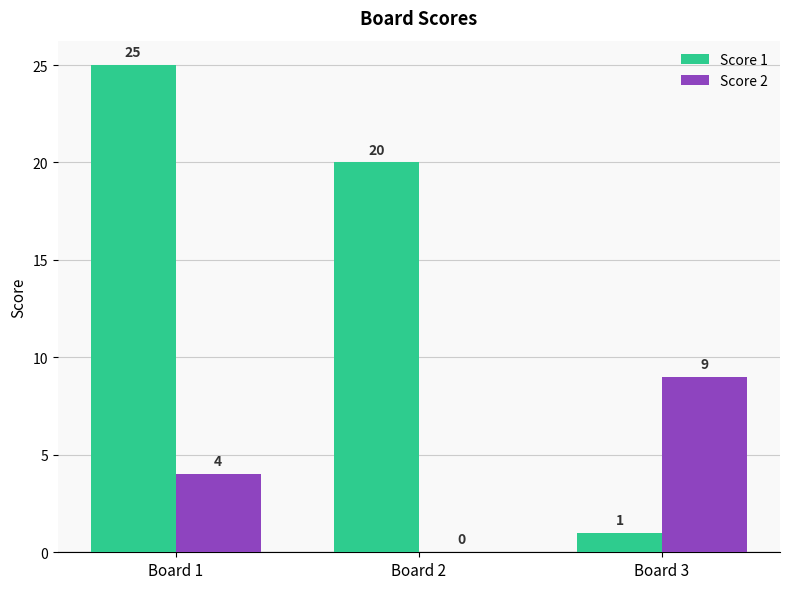

Which series has the largest total across all categories?

Score 1